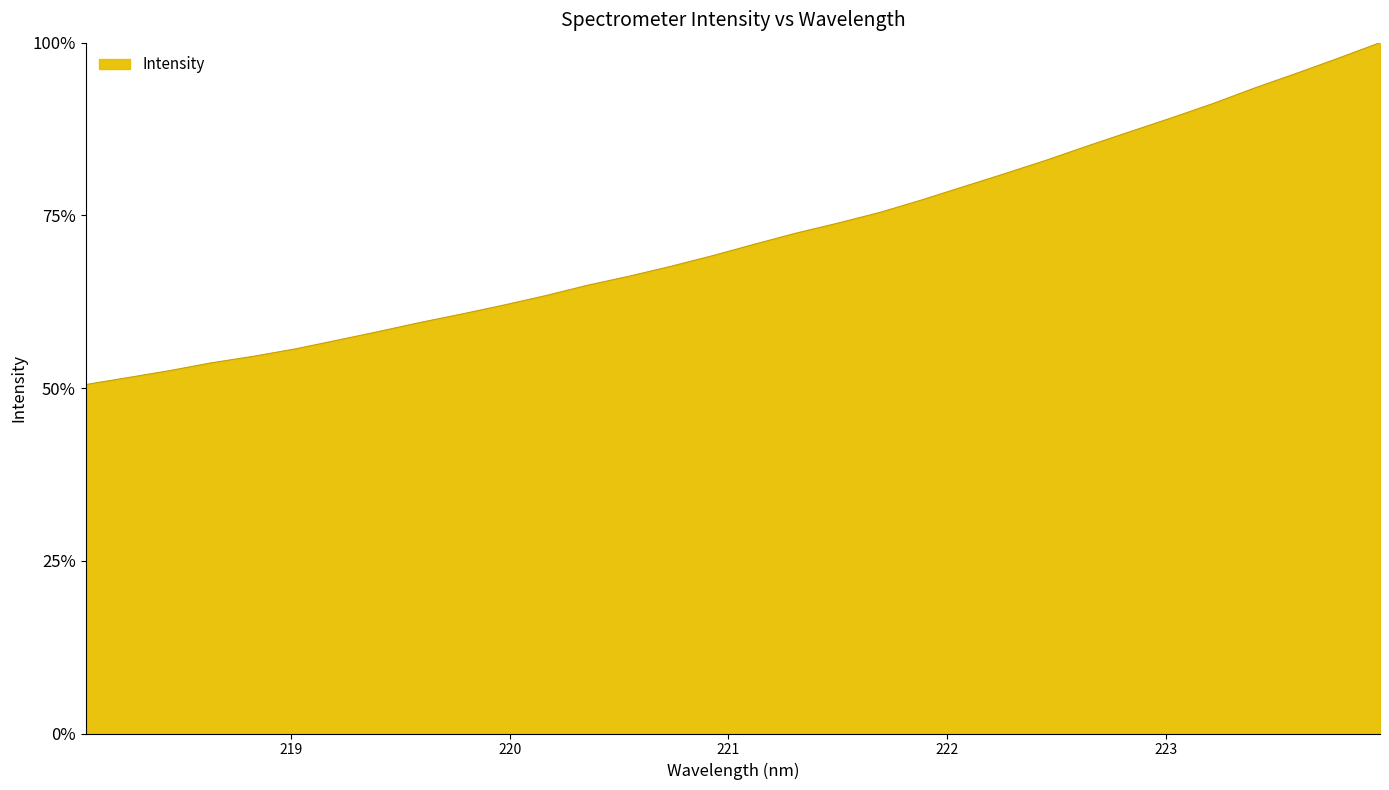

What is the maximum value shown in the chart?

100.0